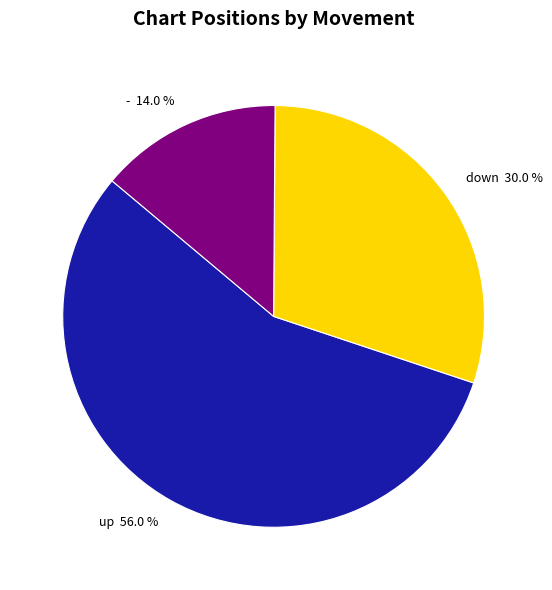

The down slice represents 19% of the pie. True or false?

False